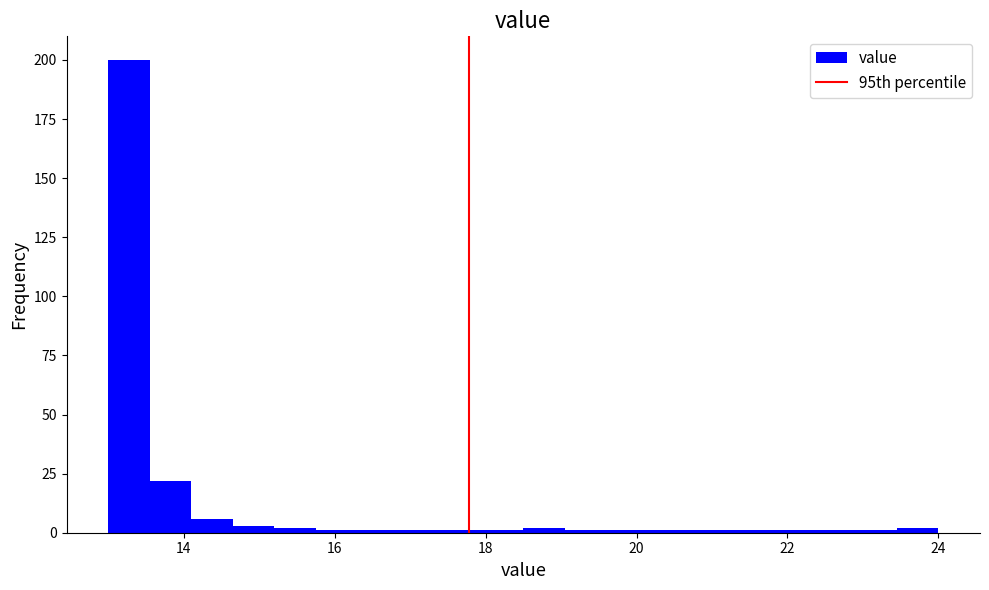

Around what value on the x-axis is the tallest bar? Give the approximate position of its centre, as read against the axis.

13.2